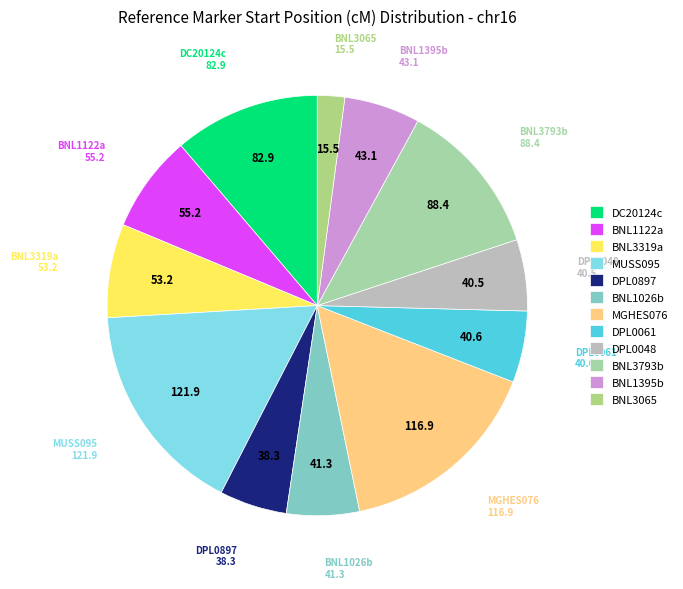

Does BNL3793b account for over 50% of the chart?

No